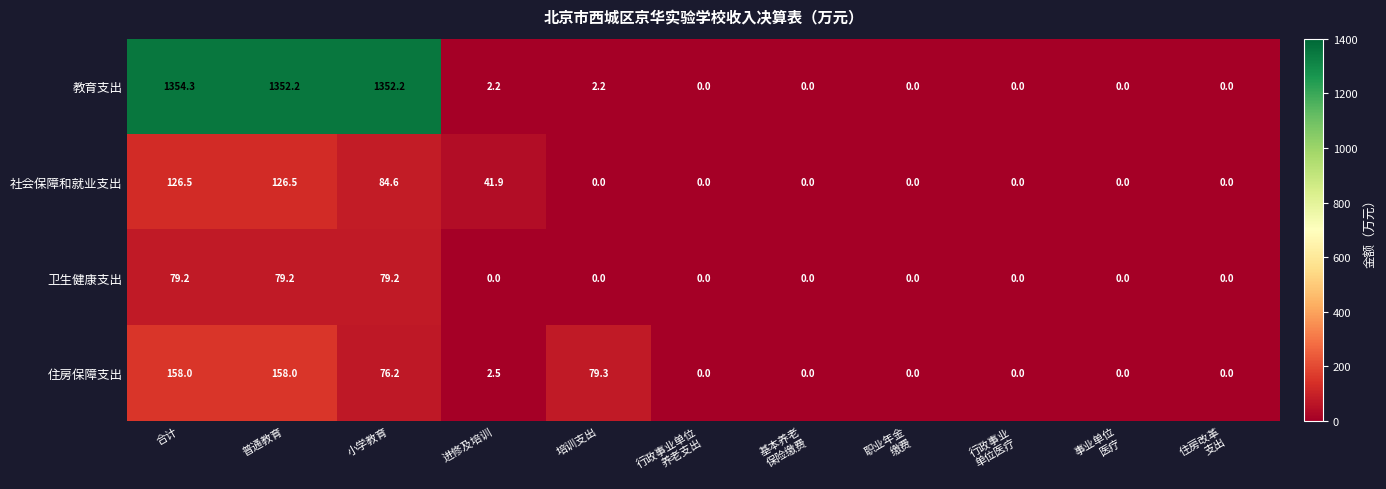

What is the greatest value displayed?

1354.3